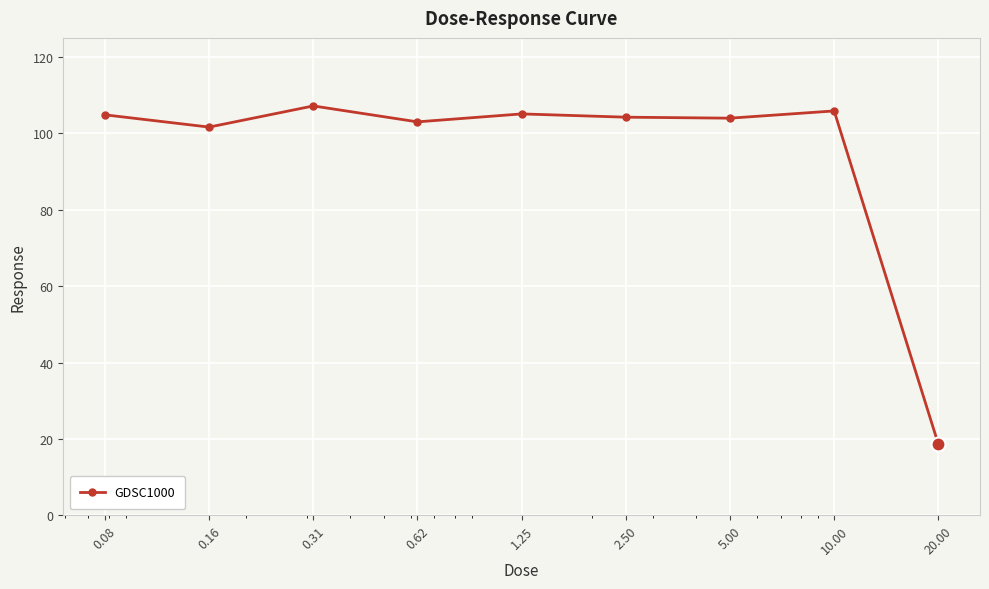

What is the value of the 8th point from the left?

105.9